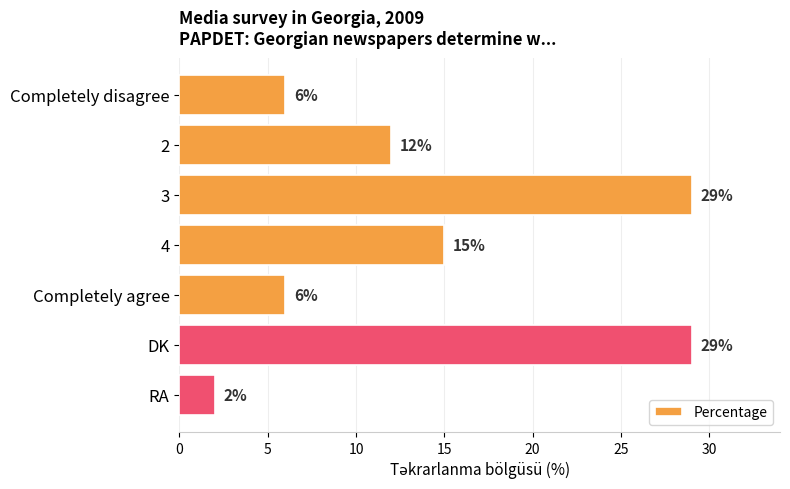

What is the ratio of the value at 4 to the value at Completely disagree?

2.5